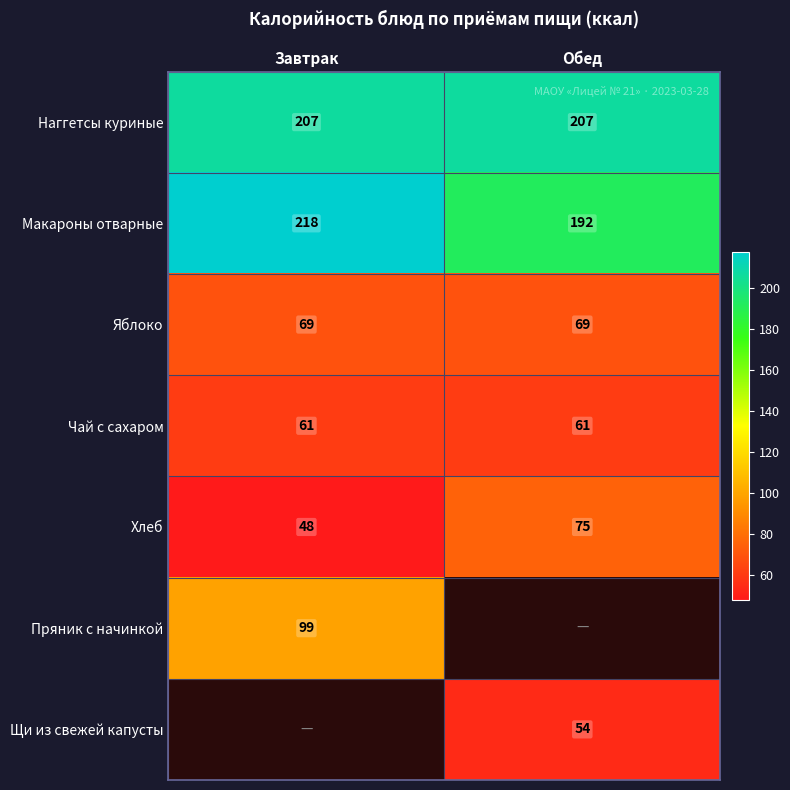

Is it true that Хлеб equals 75 at Обед?

True